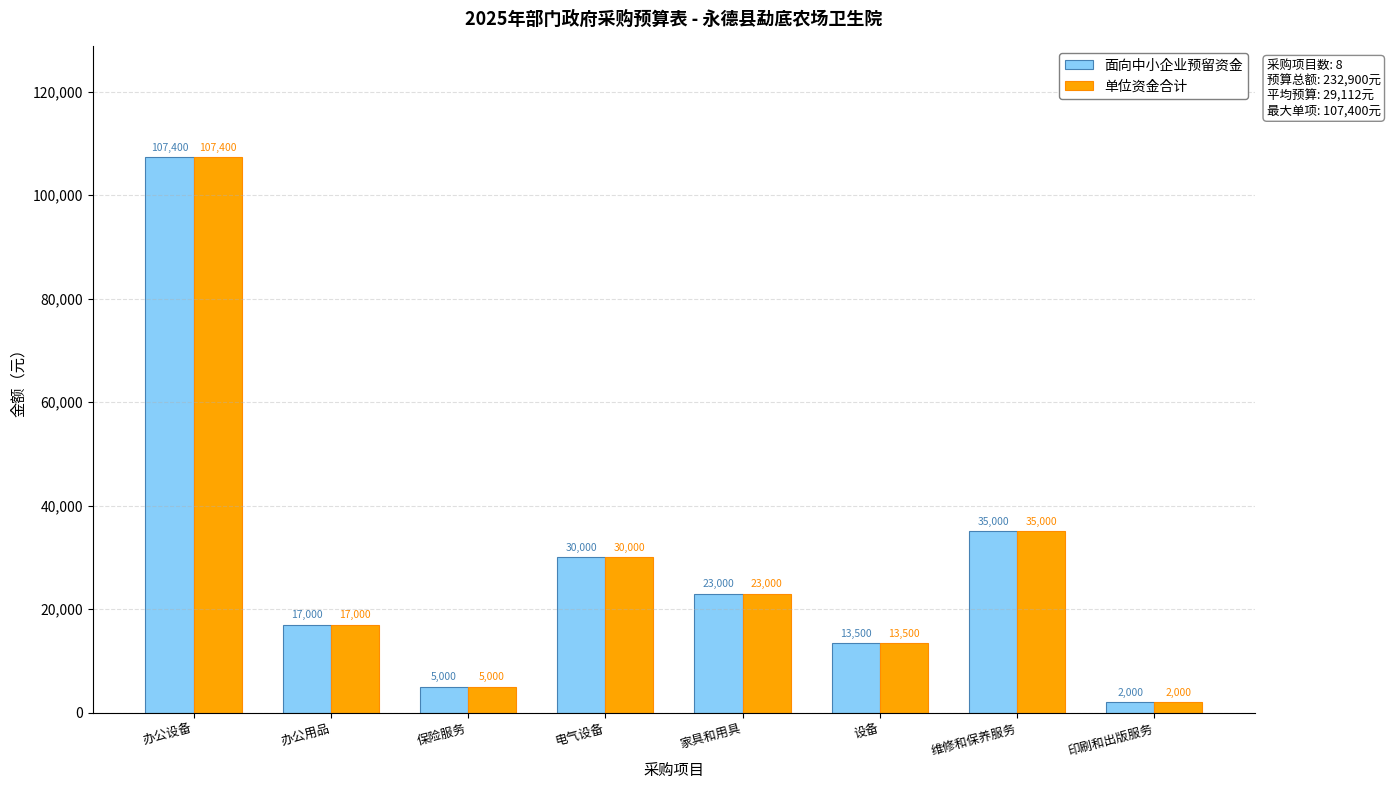

What is the sum of all 单位资金合计 values?

232900